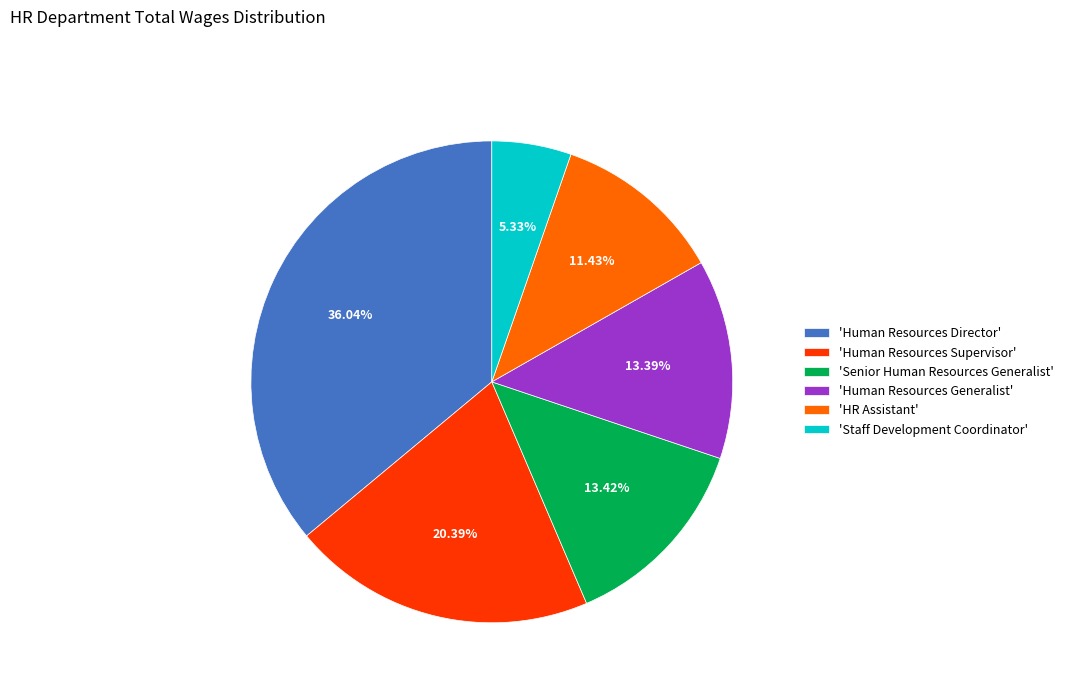

To the nearest percent, what is the difference between the largest and smallest slice percentages?

31%